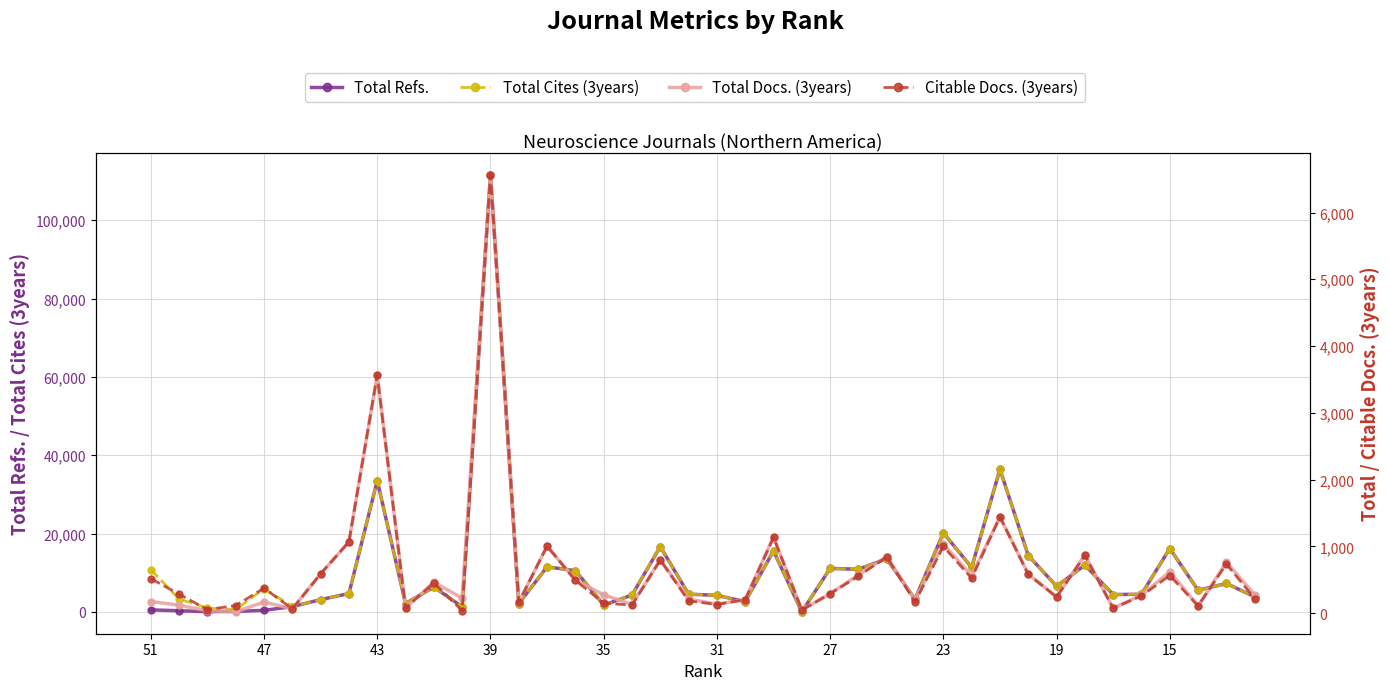

Is this an area chart (filled region under the line)?

No